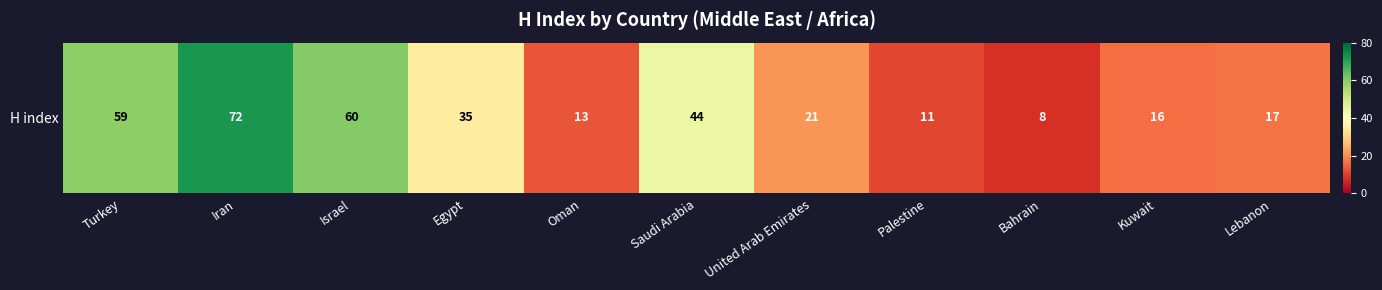

The value at Kuwait is 26. True or false?

False